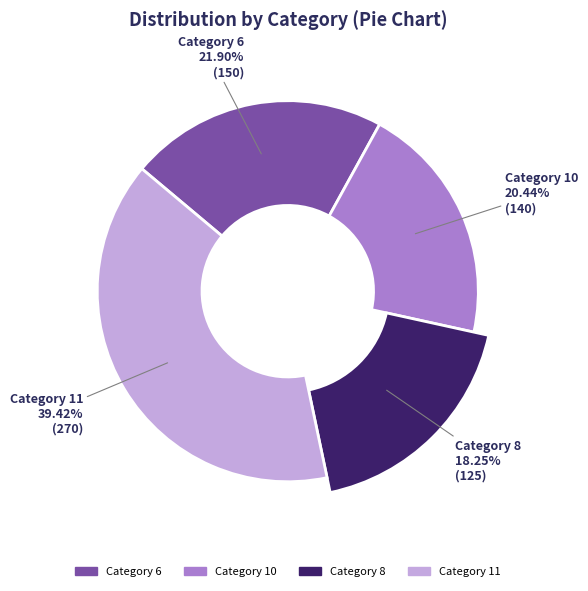

Which slice is the largest?

11